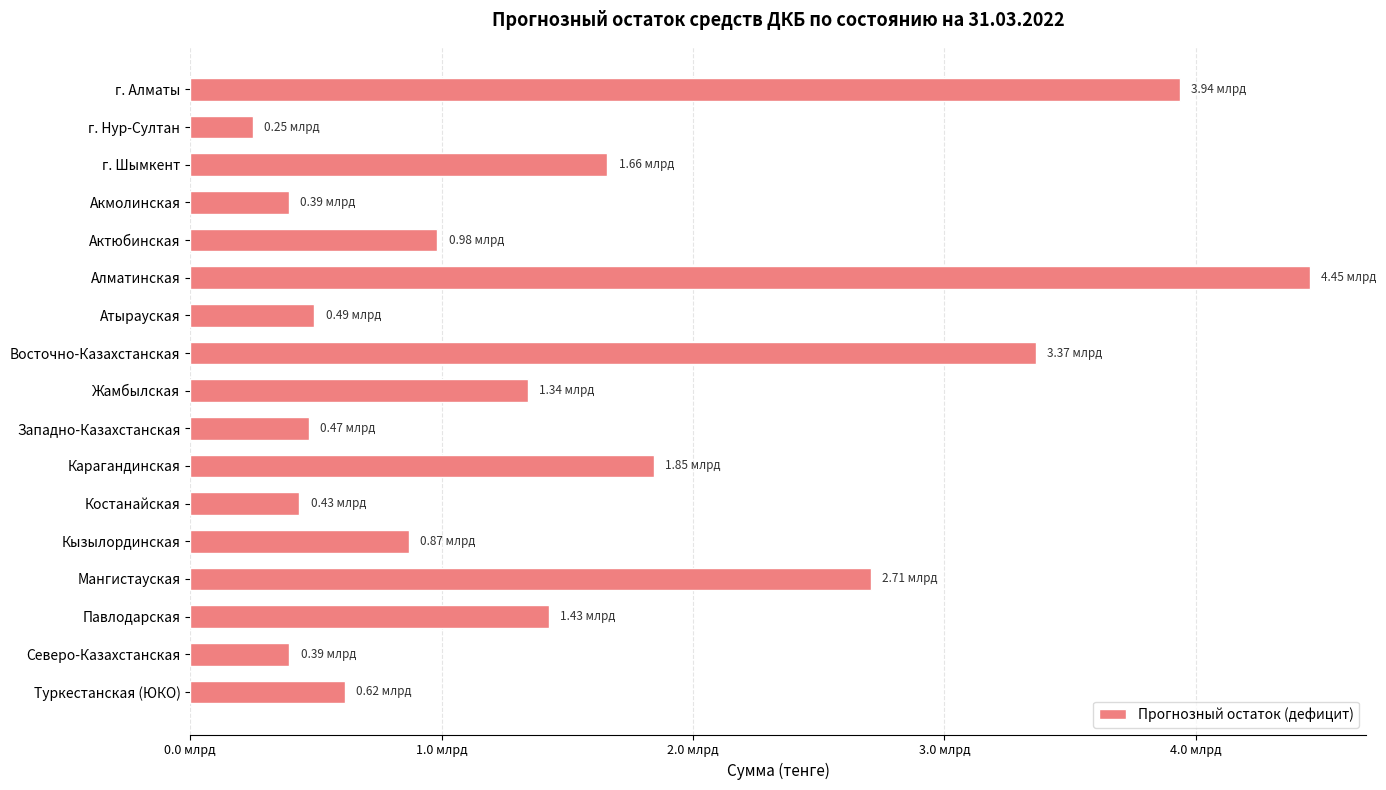

Are the bars horizontal?

Yes